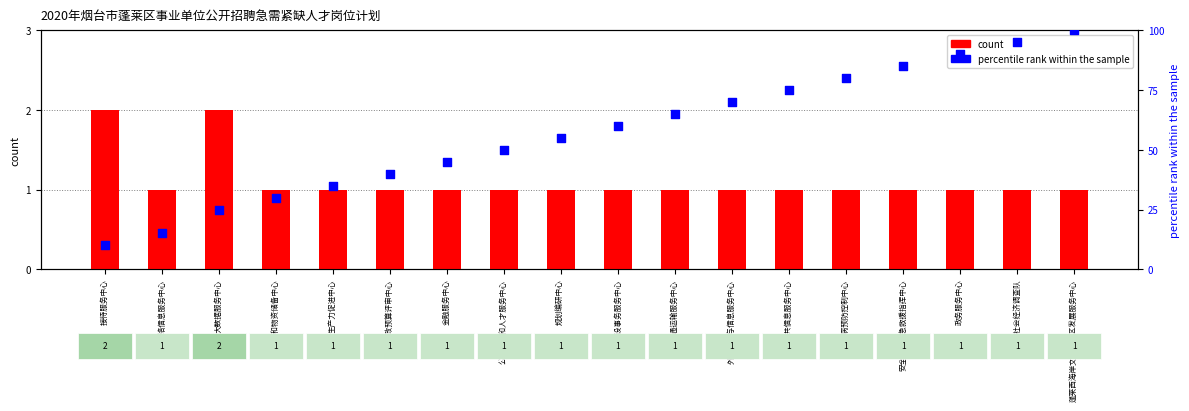

What is the total value across all series at 金融服务中心?

46.0